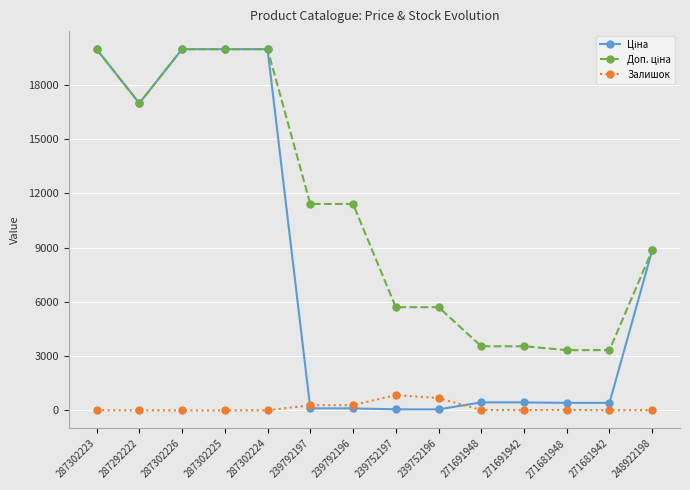

What is the greatest value displayed?

19964.2